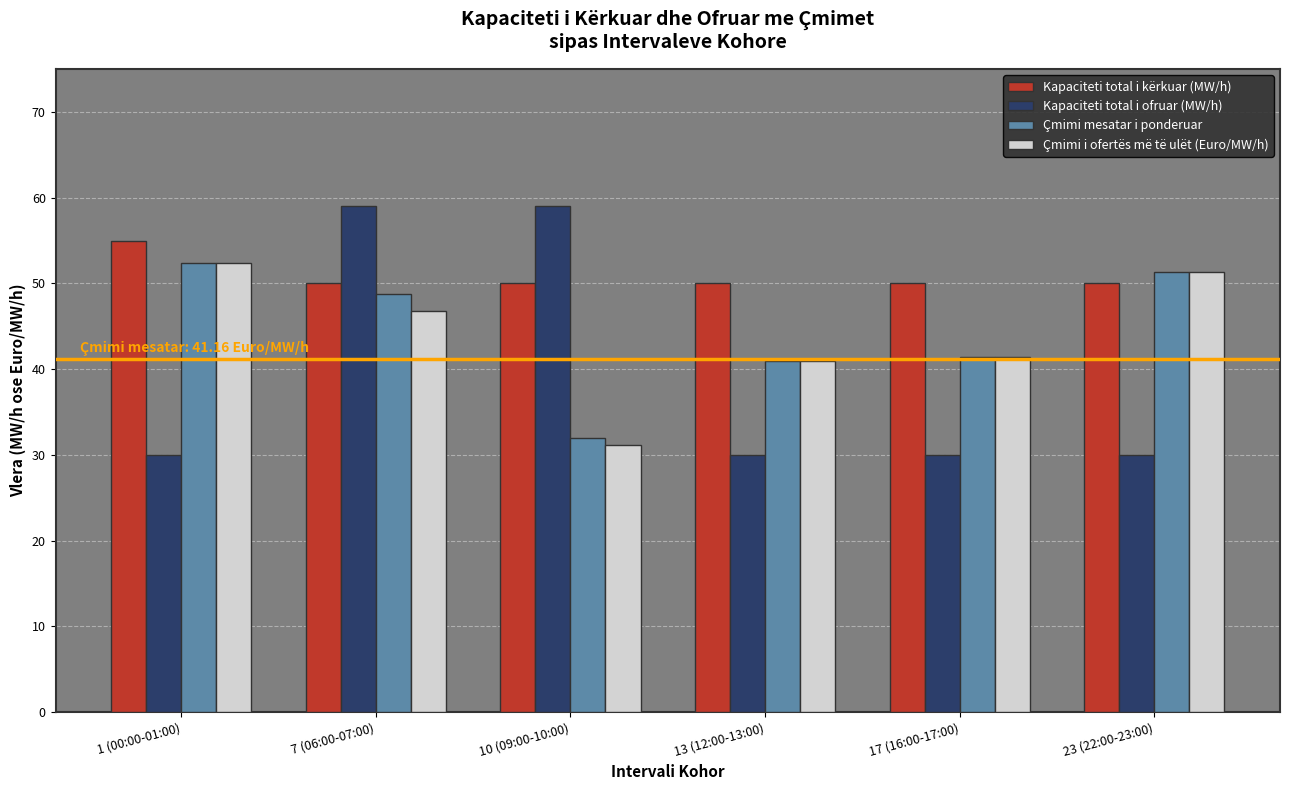

Reading right to left, what are all the values shown in this chart?

Kapaciteti total i kërkuar (MW/h): 50.0	50.0	50.0	50.0	50.0	55.0
Kapaciteti total i ofruar (MW/h): 30.0	30.0	30.0	59.0	59.0	30.0
Çmimi mesatar i ponderuar: 51.4	41.4	41.0	32.0	48.8	52.4
Çmimi i ofertës më të ulët (Euro/MW/h): 51.4	41.4	41.0	31.2	46.8	52.4